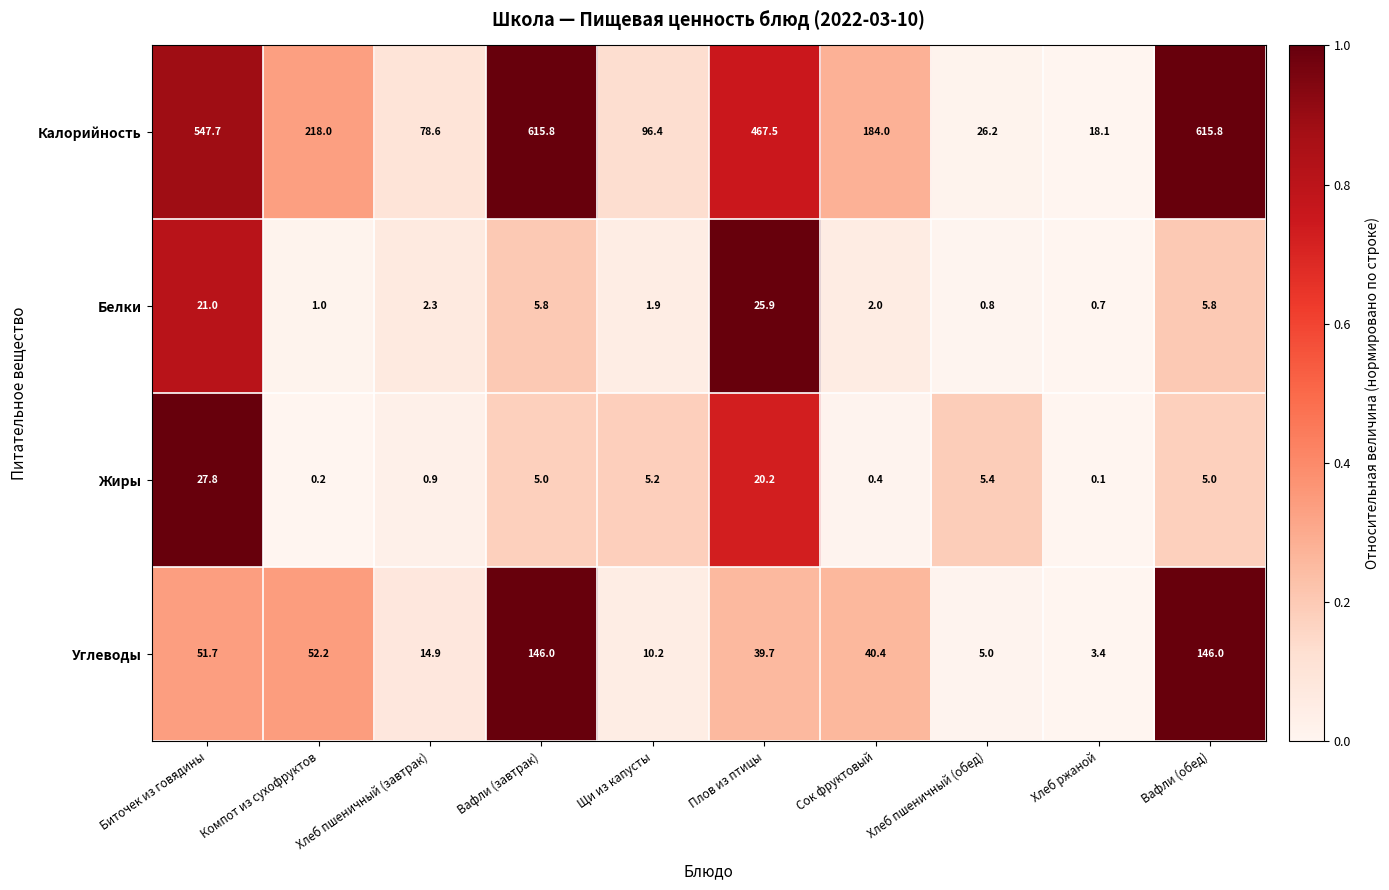

How many categories are shown in the chart?

10